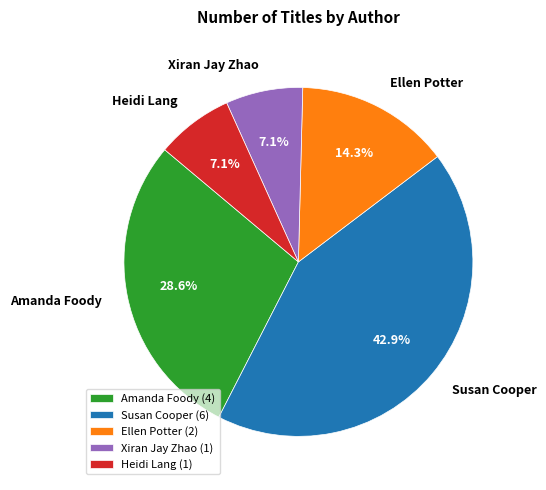

What portion of the pie excludes Susan Cooper?

57.1%